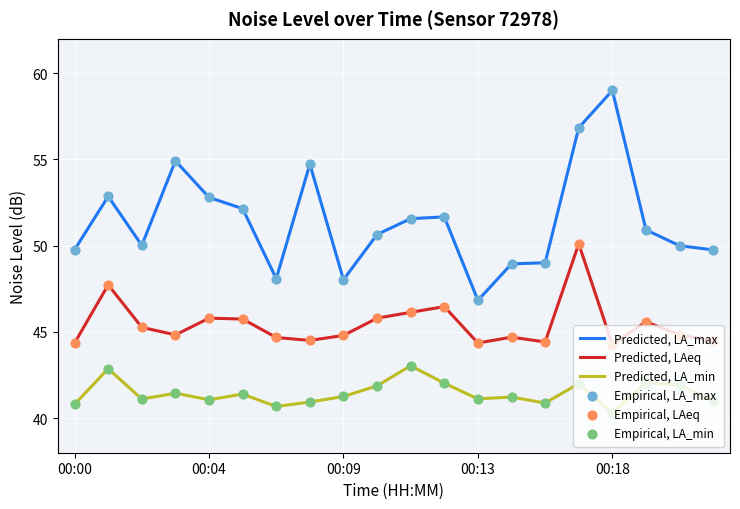

What is the minimum value for Predicted, LA_max?

46.8